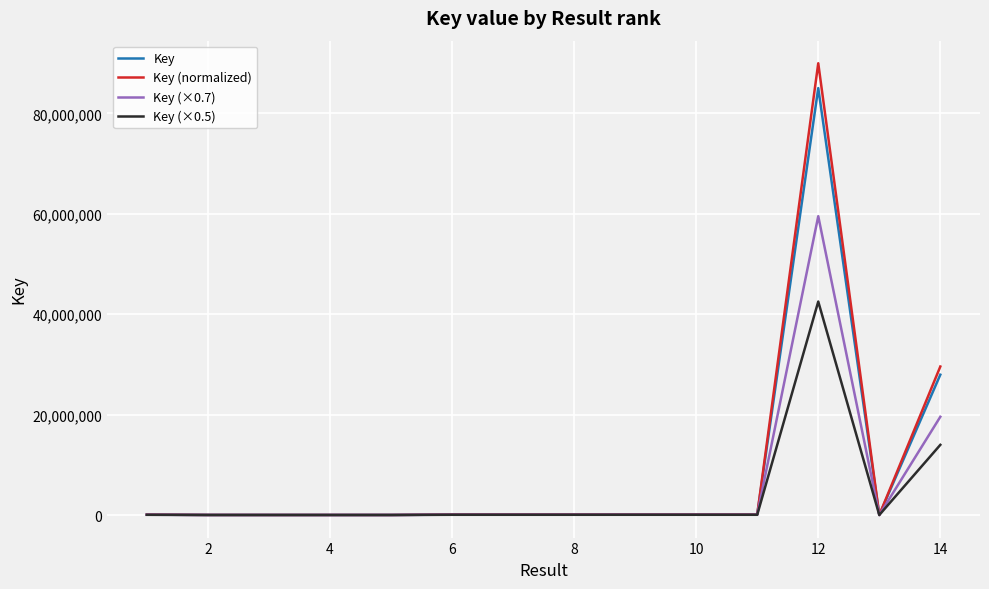

What is the maximum value for Key?

85047079.0